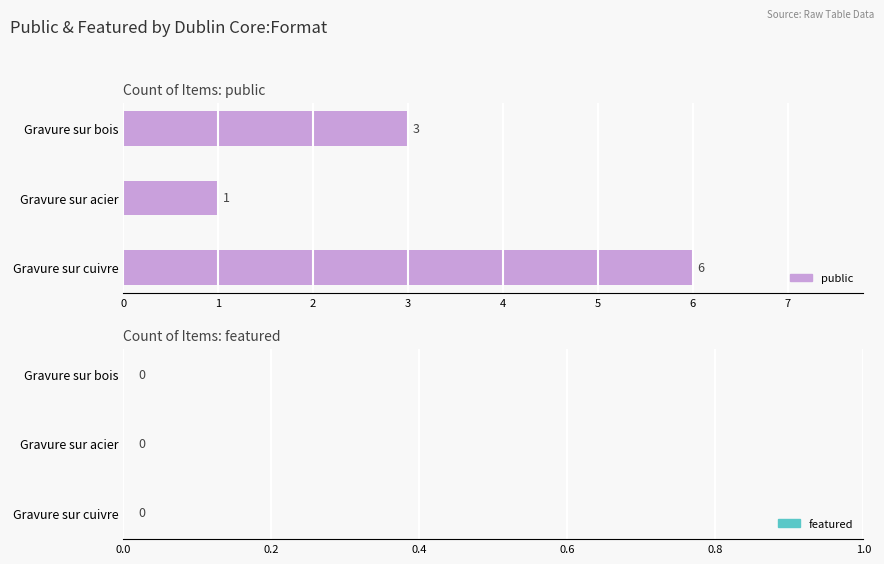

What is the average value?

3